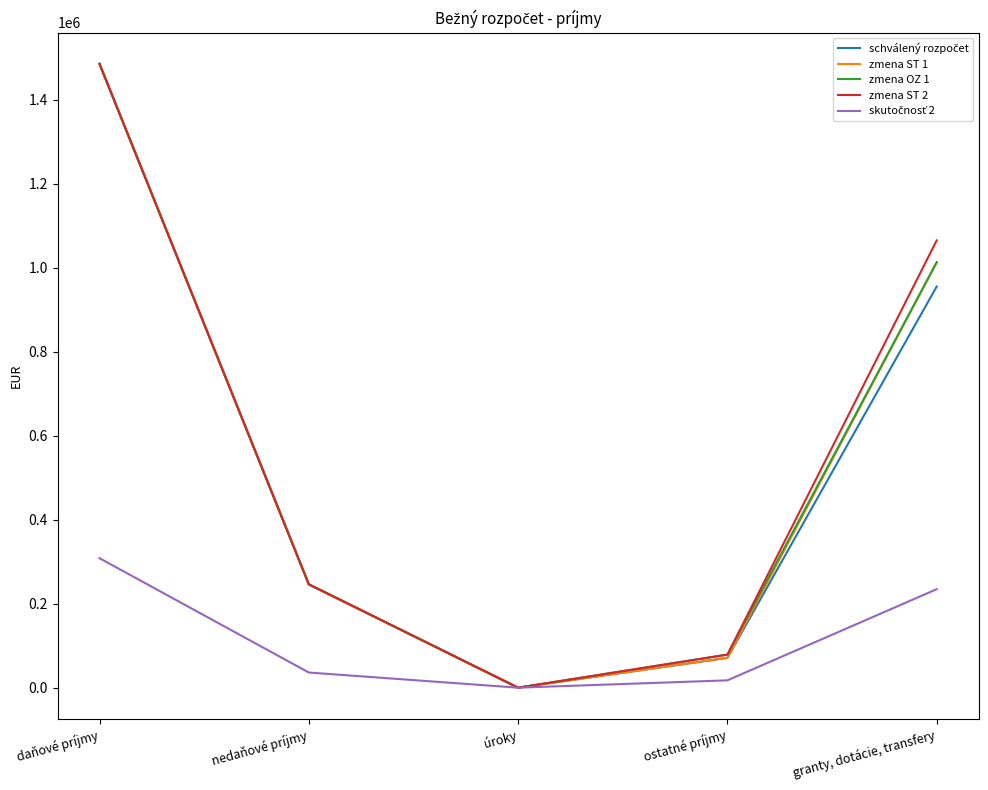

At which category does the chart reach its peak across all series?

daňové príjmy